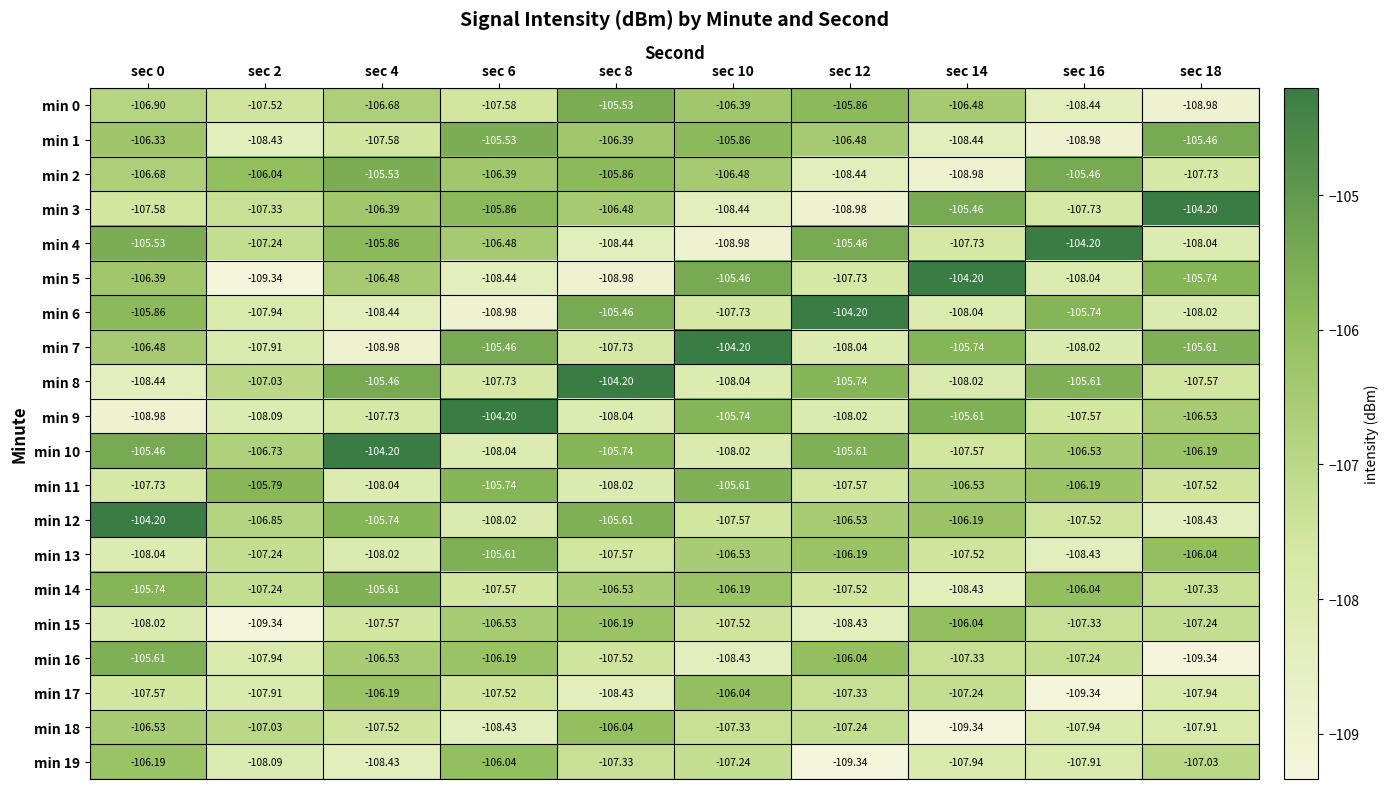

How many data points in min 16 are less than -107?

6